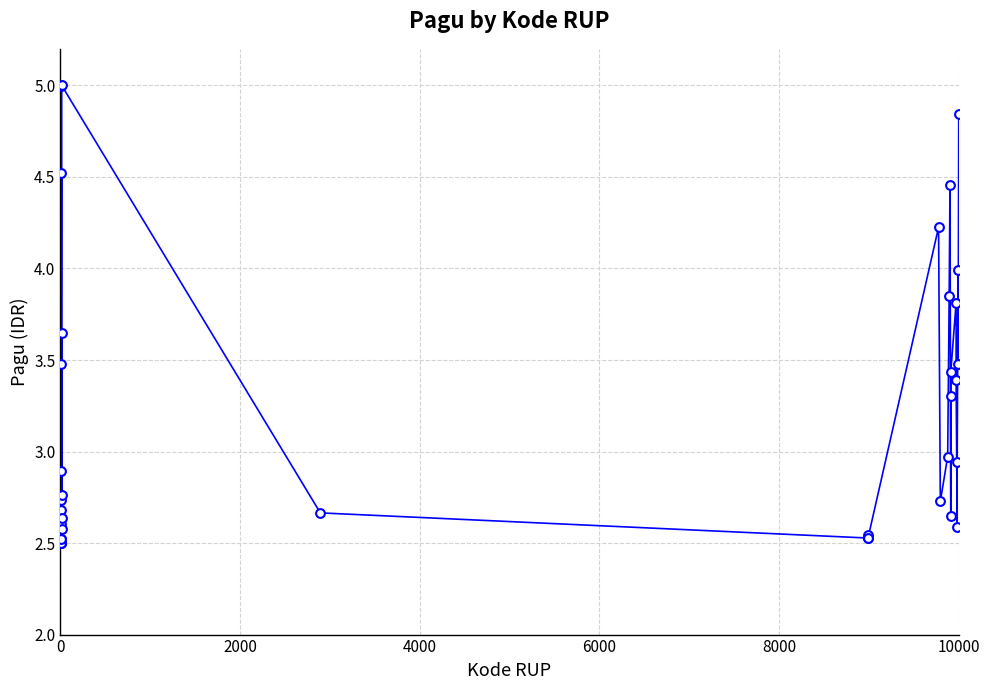

What is the maximum value shown in the chart?

5.0